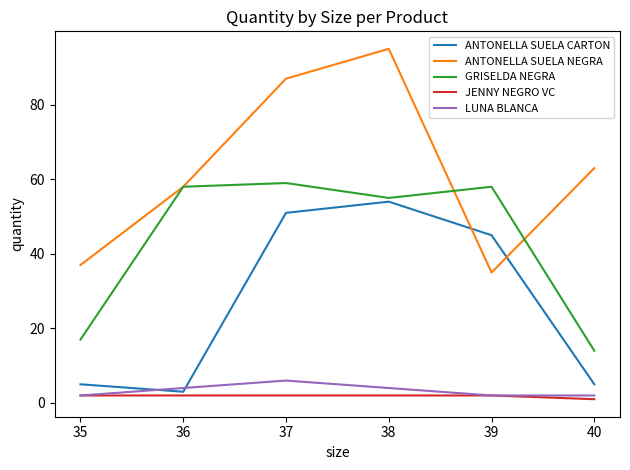

What is the spread (max minus min) of values at 37?

85